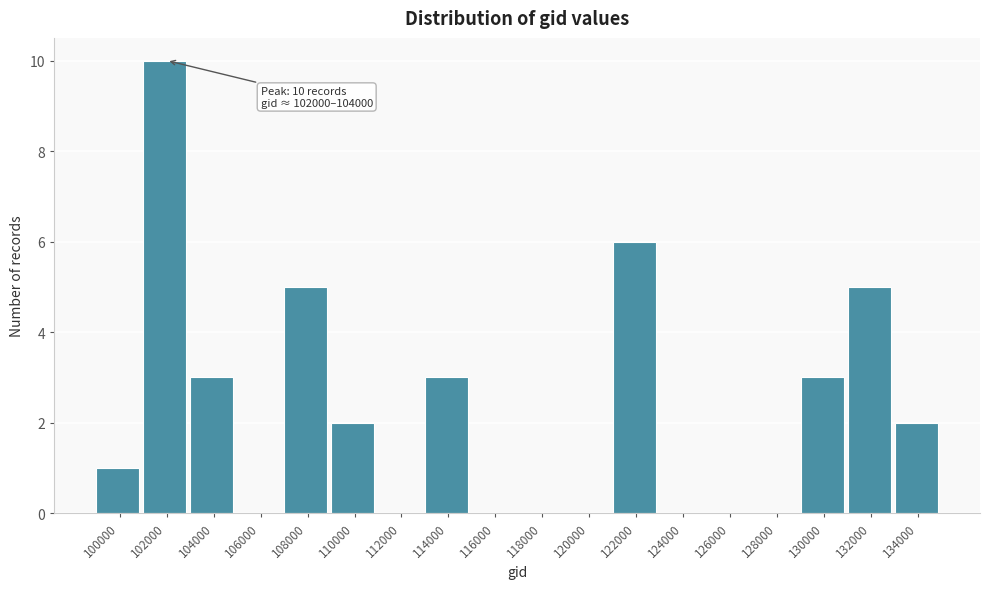

Reading left to right, transcribe all the data shown in this chart.

100000=1	102000=10	104000=3	106000=0	108000=5	110000=2	112000=0	114000=3	116000=0	118000=0	120000=0	122000=6	124000=0	126000=0	128000=0	130000=3	132000=5	134000=2